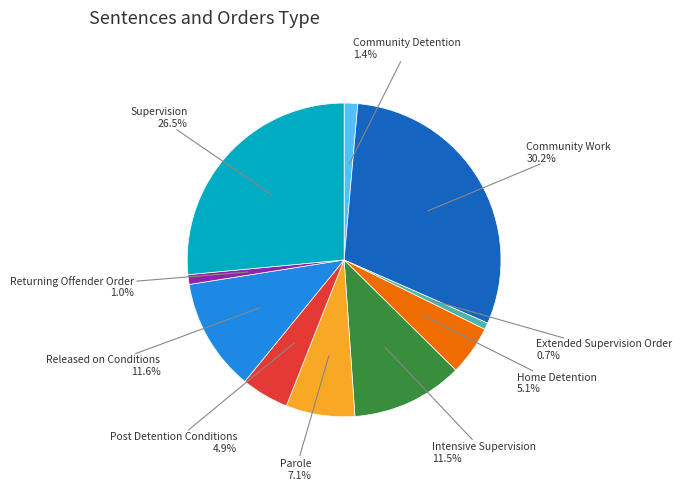

Which slice is the largest?

Community Work